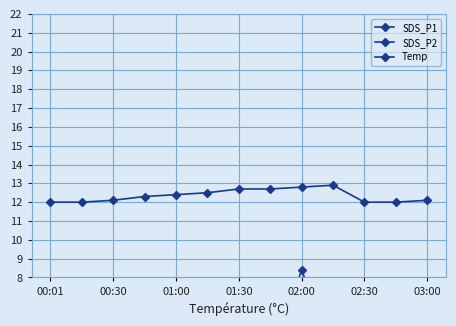

True or false: Temp and SDS_P1 cross at least once.

False